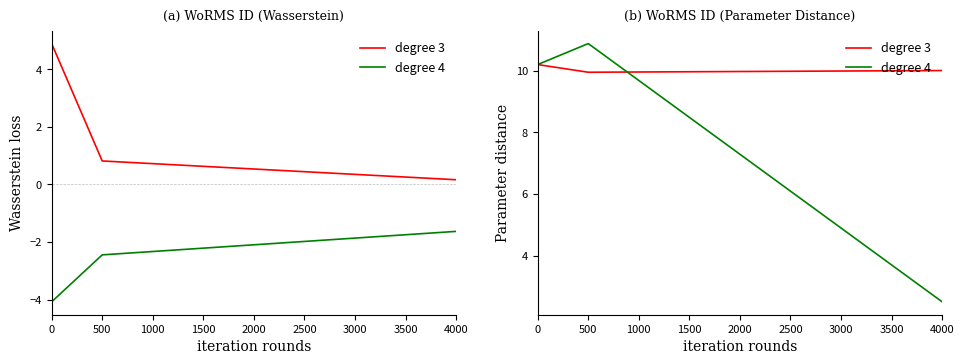

At how many categories does at least one series exceed 9?

3